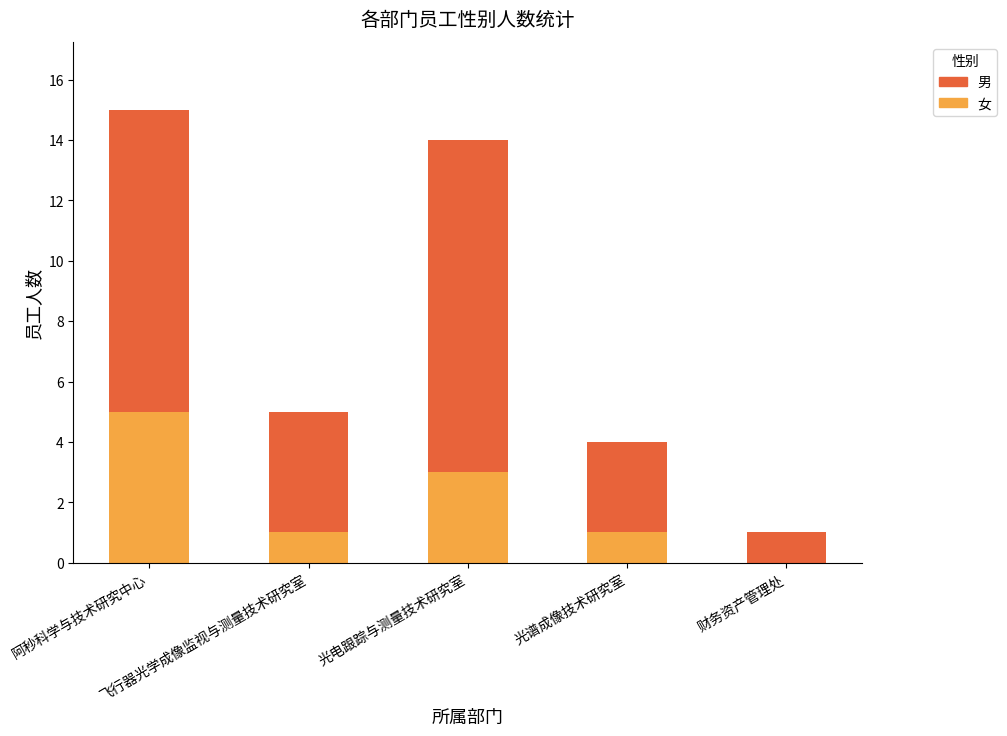

At which category is the sum across all series the highest?

阿秒科学与技术研究中心